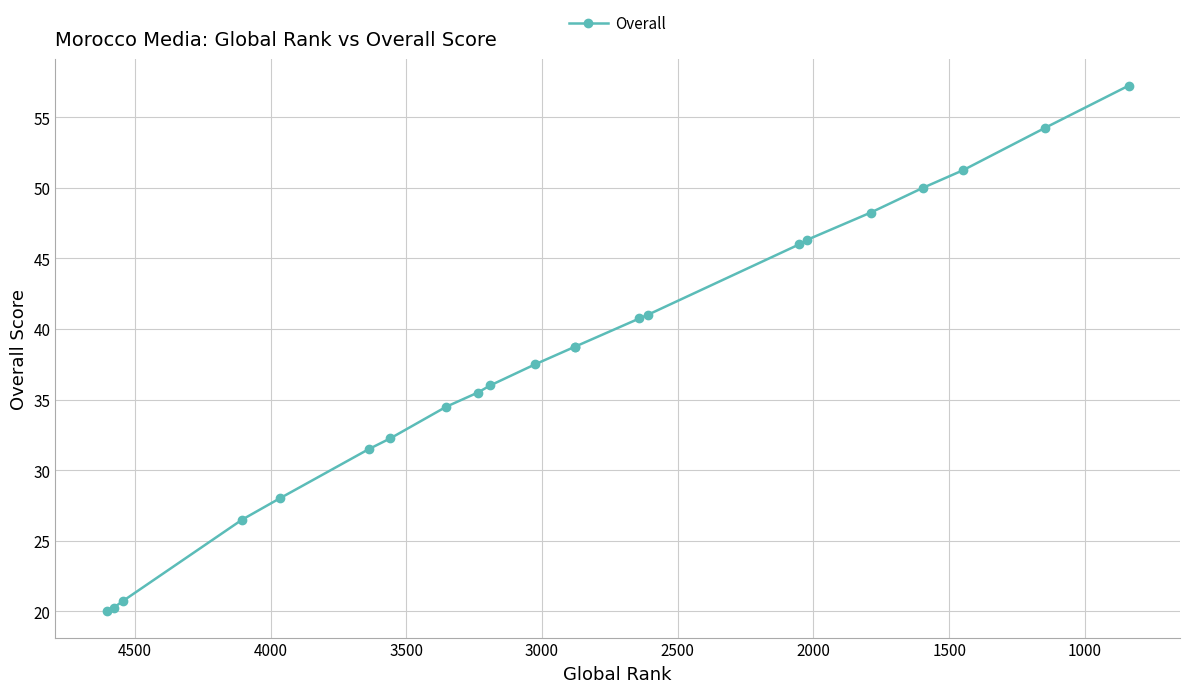

True or false: the data shows 32.9 at 19.

False